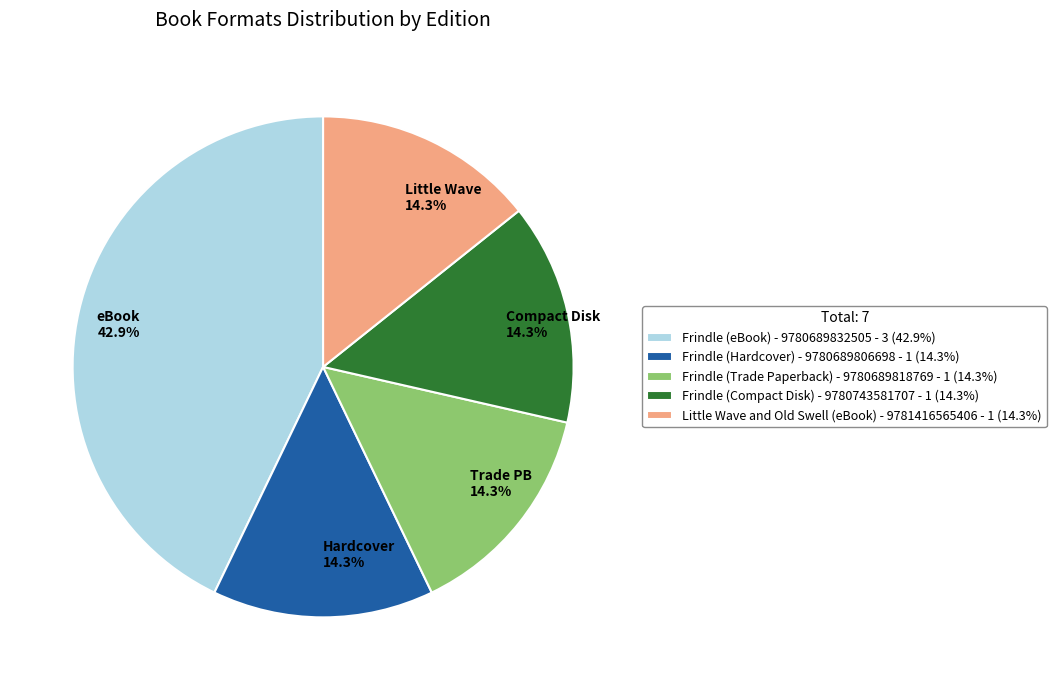

Does any single category account for the majority?

No